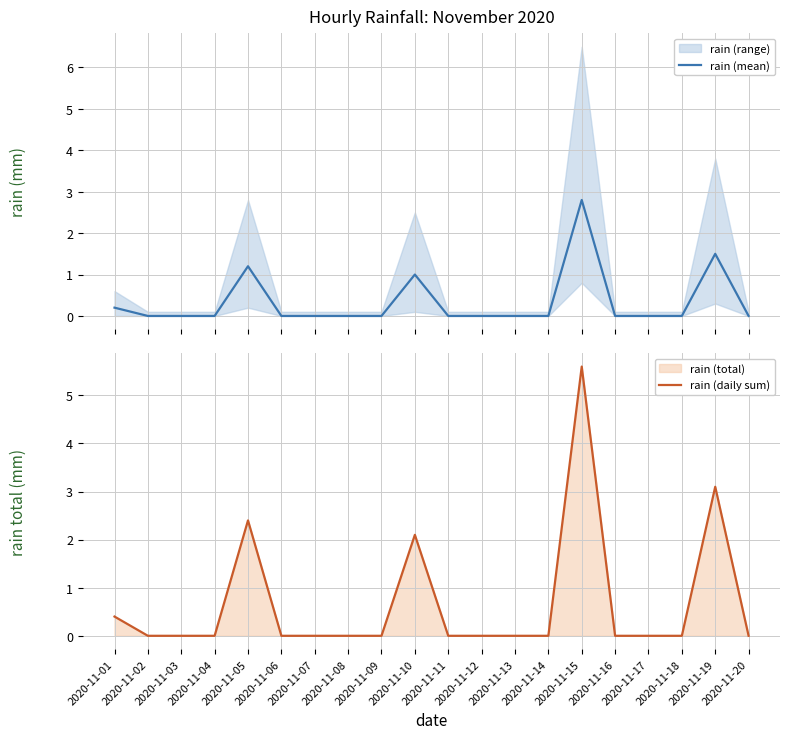

Does the chart display data point markers on the line(s)?

No